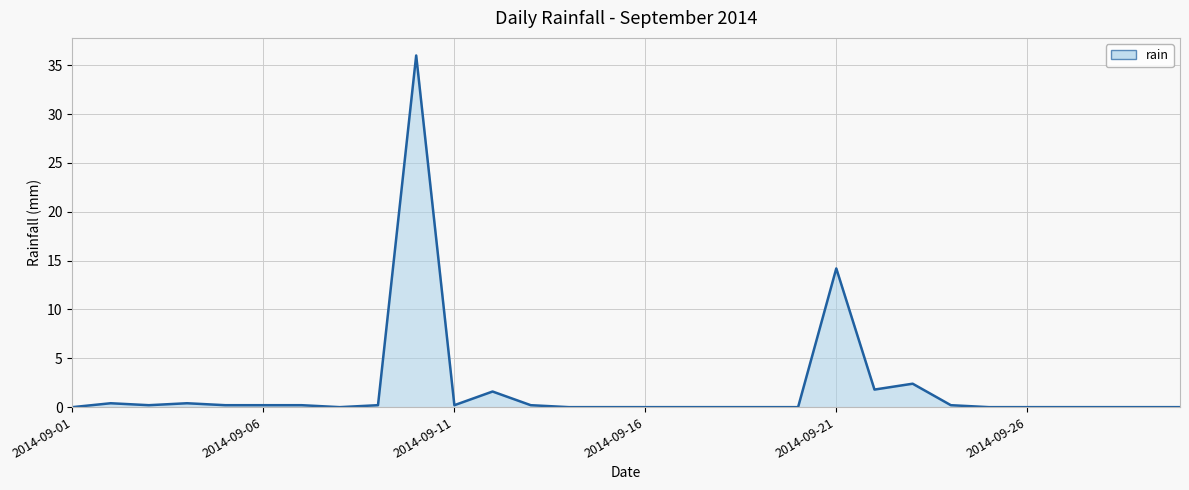

Does the chart have visible grid lines?

Yes